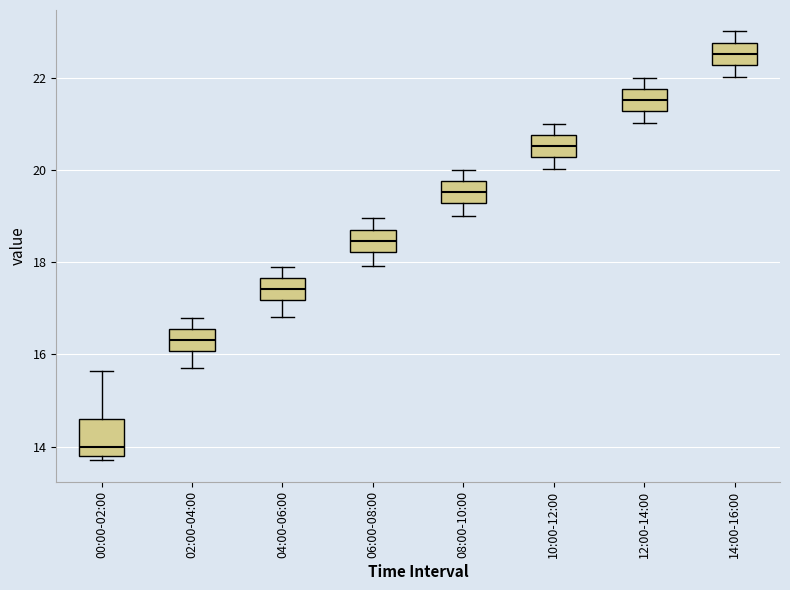

Reading left to right, transcribe this box plot: for each box, give where its median line is, the range the box spans, and where its two whiskers end, as read against the y-axis. The values are not printed on the chart, so give them approximately, as read against the axis.

00:00-02:00: median 14.0, box 13.8 to 14.6, whiskers 13.8 (just below the box's lower edge) to 15.6
02:00-04:00: median 16.4, box 16.0 to 16.6, whiskers 15.8 to 16.8
04:00-06:00: median 17.4, box 17.2 to 17.6, whiskers 16.8 to 18.0
06:00-08:00: median 18.4, box 18.2 to 18.8, whiskers 18.0 to 19.0
08:00-10:00: median 19.6, box 19.2 to 19.8, whiskers 19.0 to 20.0
10:00-12:00: median 20.6, box 20.2 to 20.8, whiskers 20.0 to 21.0
12:00-14:00: median 21.6, box 21.2 to 21.8, whiskers 21.0 to 22.0
14:00-16:00: median 22.6, box 22.2 to 22.8, whiskers 22.0 to 23.0